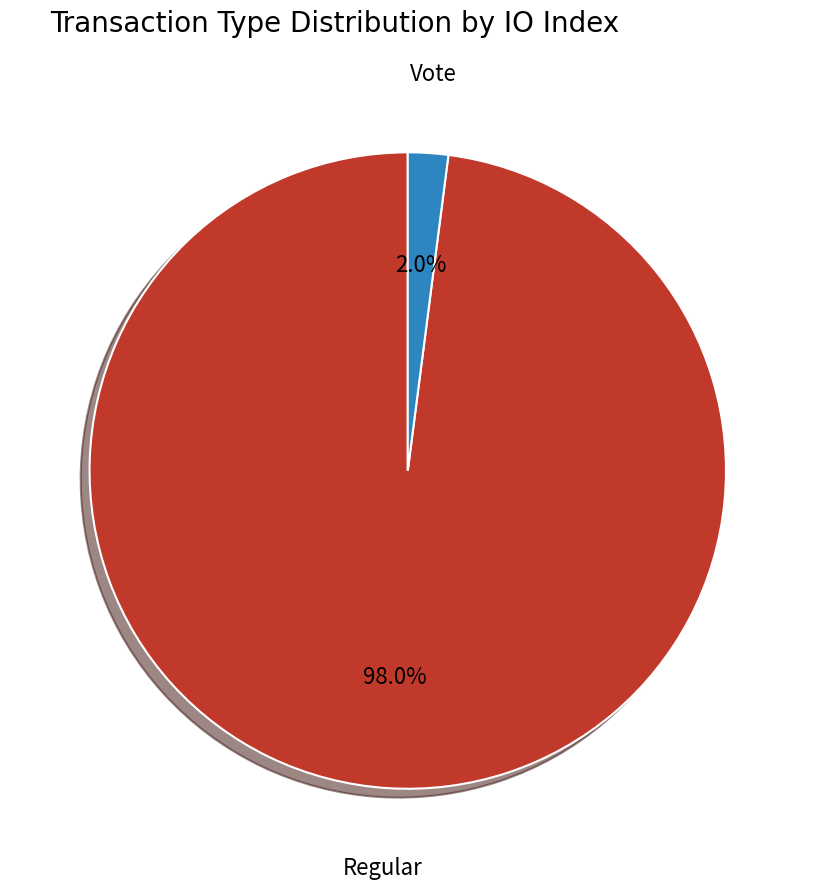

Which slice is the largest?

Regular